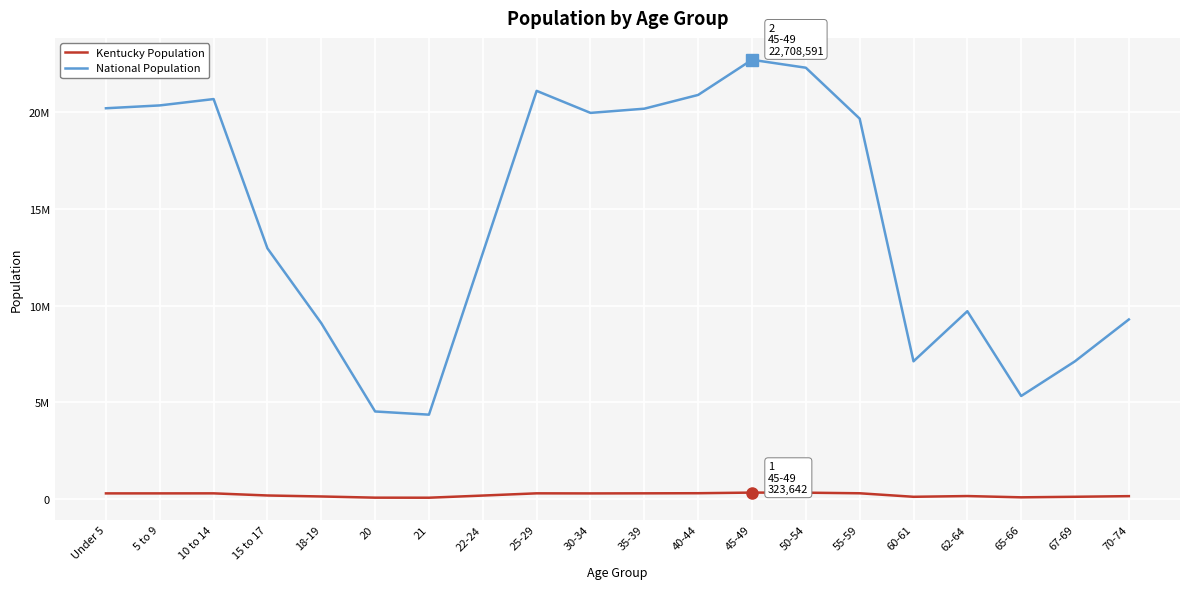

Reading left to right, extract all data points from this chart.

Kentucky Population: Under 5=282367	5 to 9=282888	10 to 14=284154	15 to 17=173962	18-19=122833	20=61268	21=58657	22-24=170043	25-29=285296	30-34=280920	35-39=285411	40-44=291251	45-49=323642	50-54=319455	55-59=288027	60-61=106469	62-64=144497	65-66=78497	67-69=107167	70-74=139650
National Population: Under 5=20201362	5 to 9=20348657	10 to 14=20677194	15 to 17=12954254	18-19=9086089	20=4519129	21=4354294	22-24=12712576	25-29=21101849	30-34=19962099	35-39=20179642	40-44=20890964	45-49=22708591	50-54=22298125	55-59=19664805	60-61=7113727	62-64=9704197	65-66=5319902	67-69=7115361	70-74=9278166